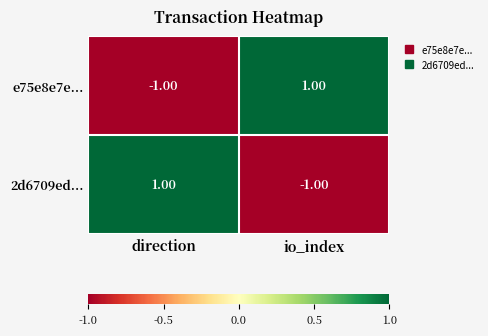

At which label does e75e8e7e... reach its minimum?

direction